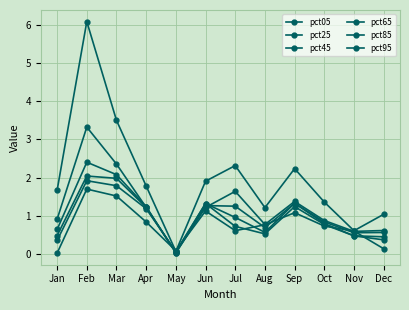

What is the sum of the pct05 values at Mar and Oct?

4.9